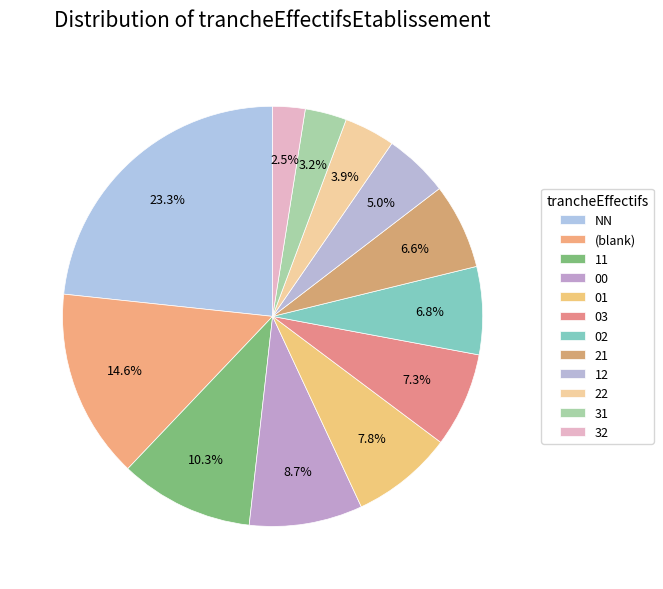

Count the number of slices in the pie.

12